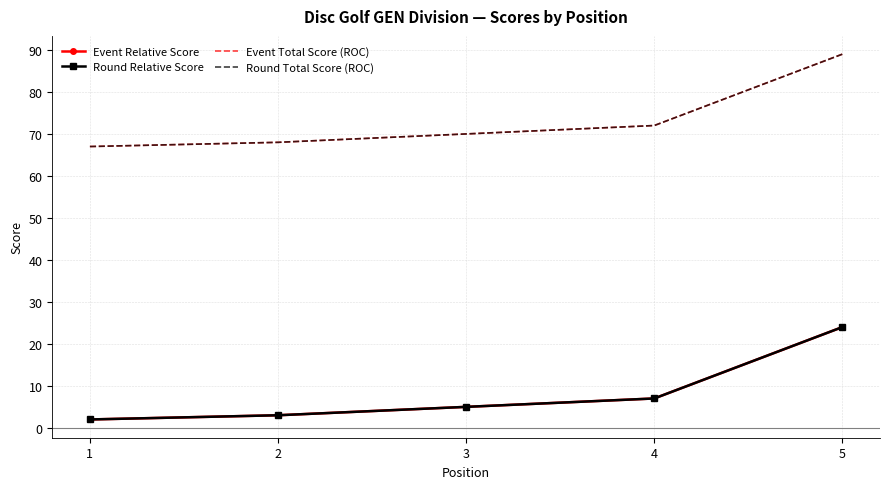

Reading right to left, what are all the values shown in this chart?

Event Relative Score: 24	7	5	3	2
Round Relative Score: 24	7	5	3	2
Event Total Score (ROC): 89	72	70	68	67
Round Total Score (ROC): 89	72	70	68	67